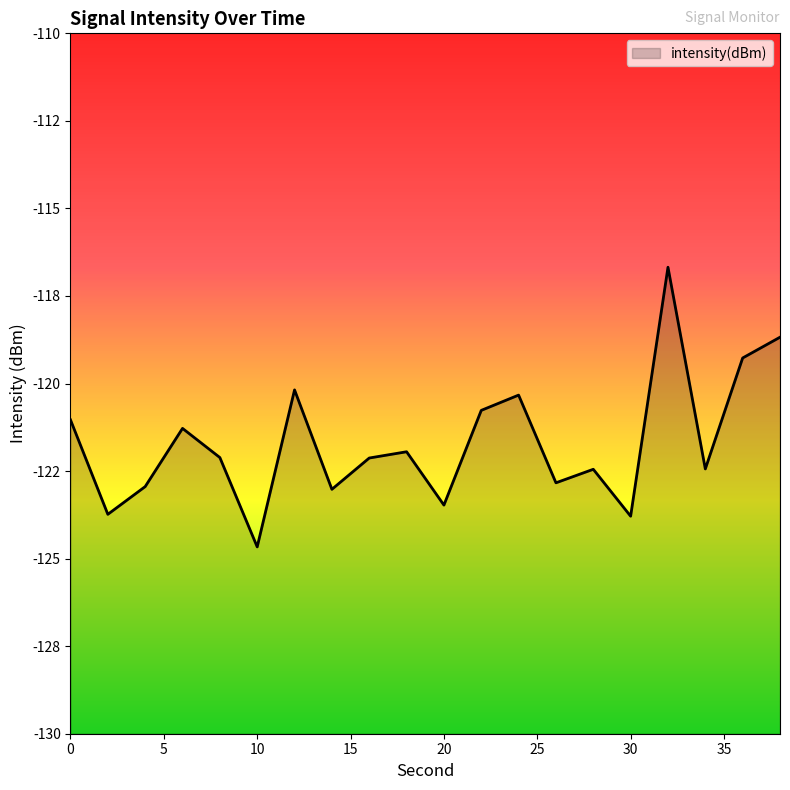

List the labels in order of value, smallest first.

10, 30, 2, 20, 14, 4, 26, 28, 34, 16, 8, 18, 6, 0, 22, 24, 12, 36, 38, 32